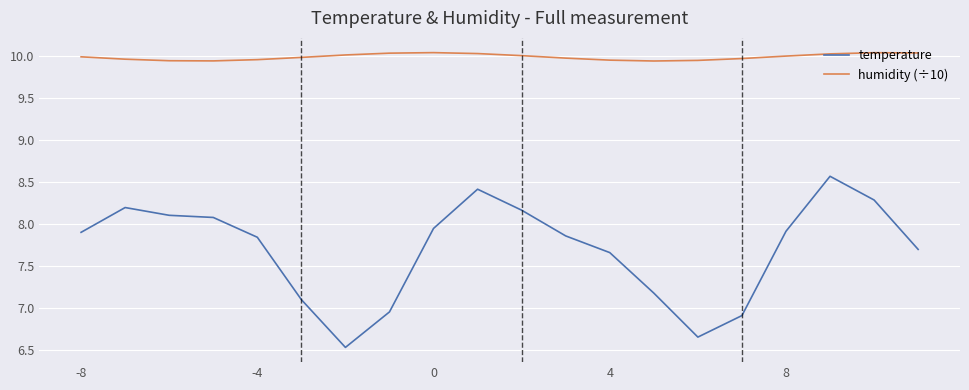

List the series in order of their peak value, highest first.

humidity (÷10), temperature